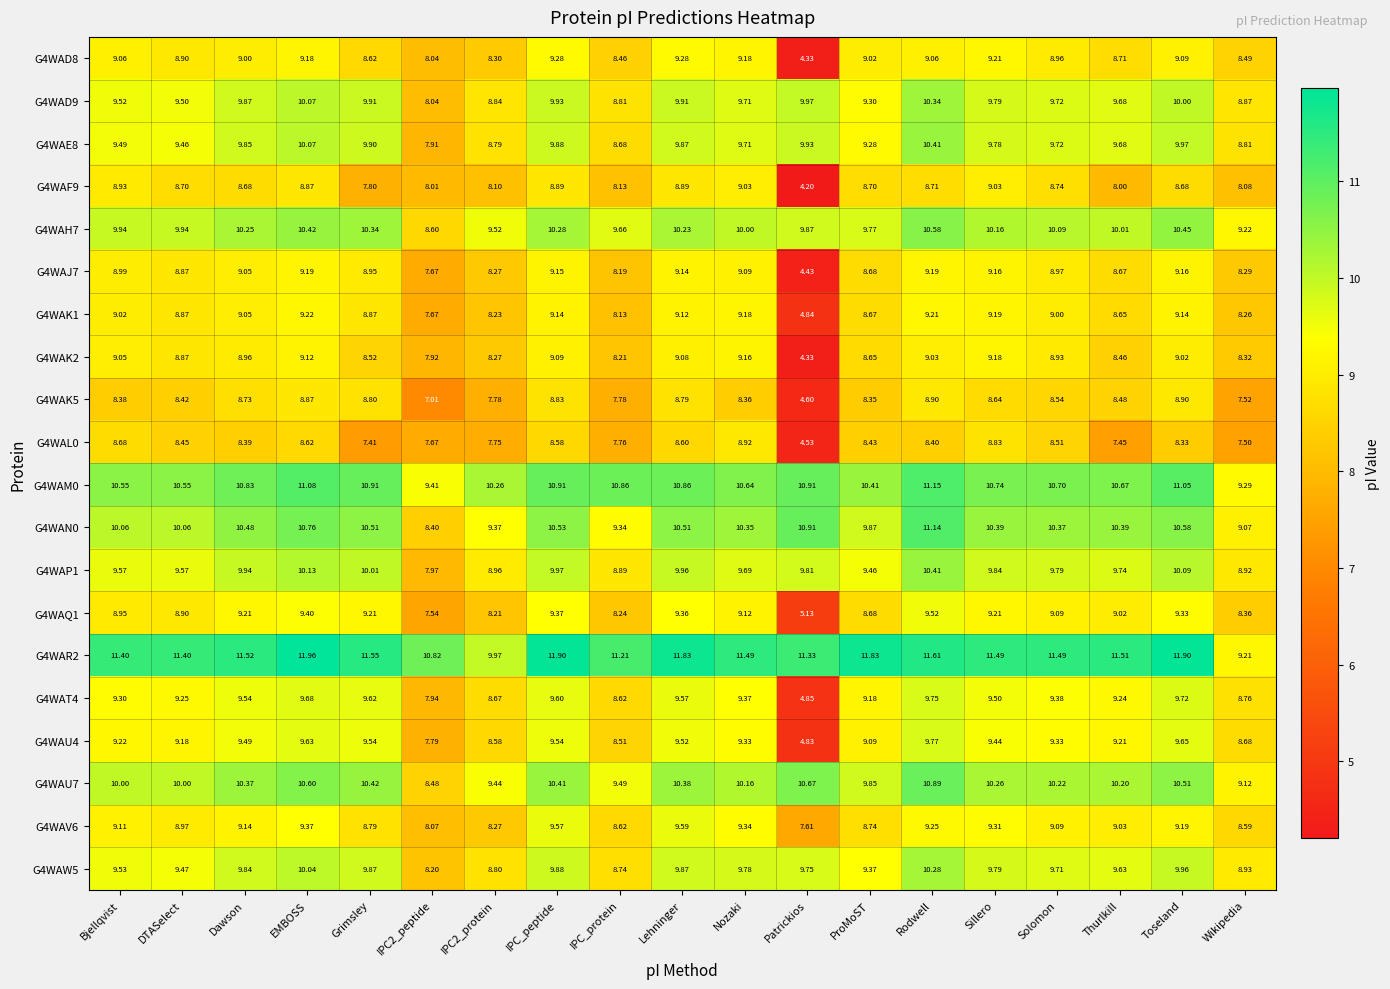

Where does the G4WAT4 series first go above 9?

Bjellqvist